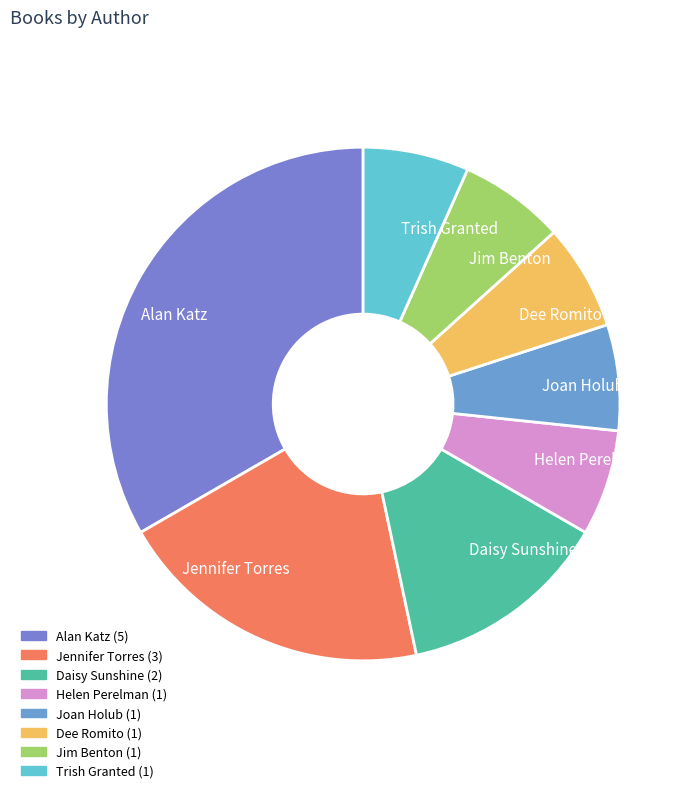

Which has a higher value, Dee Romito or Daisy Sunshine?

Daisy Sunshine